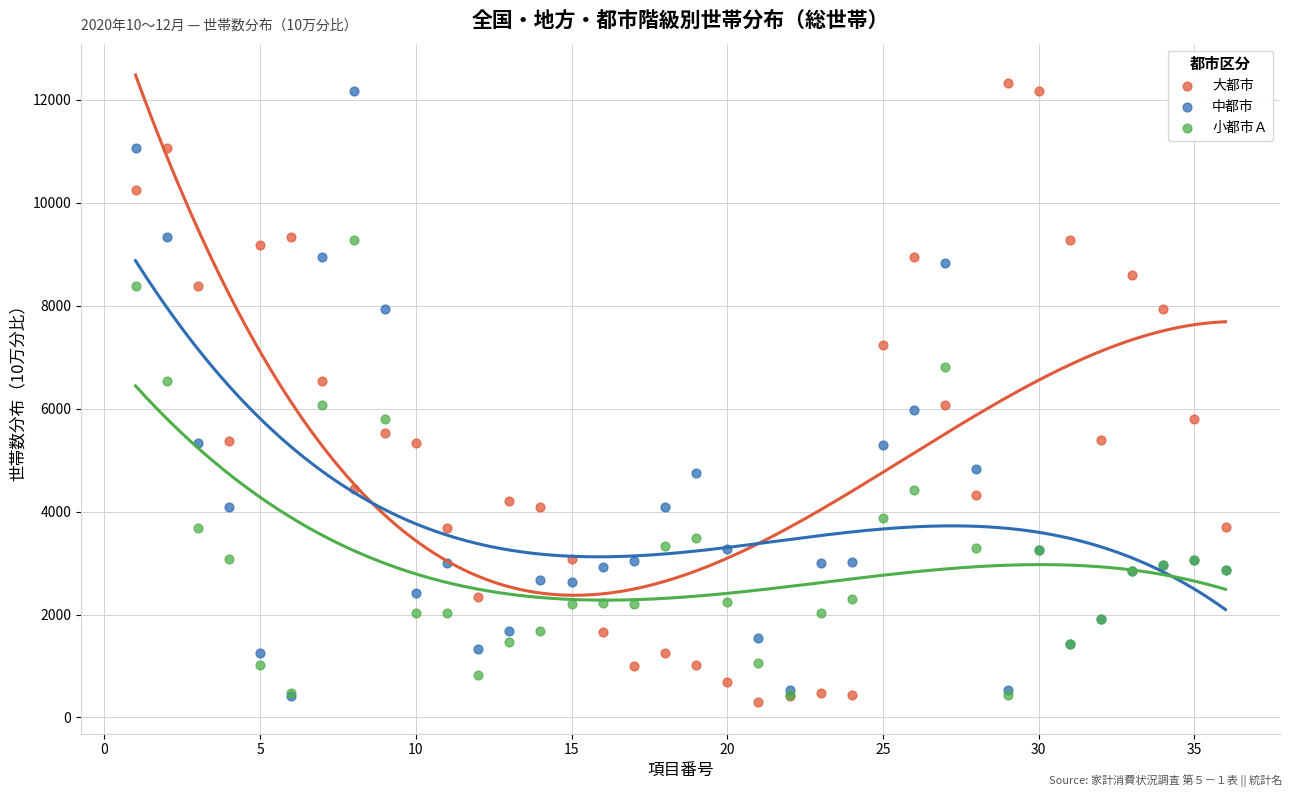

Which series contains the highest Y value?

大都市